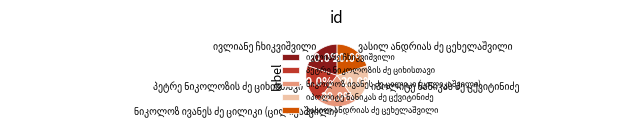

Is there a majority slice in this chart?

No